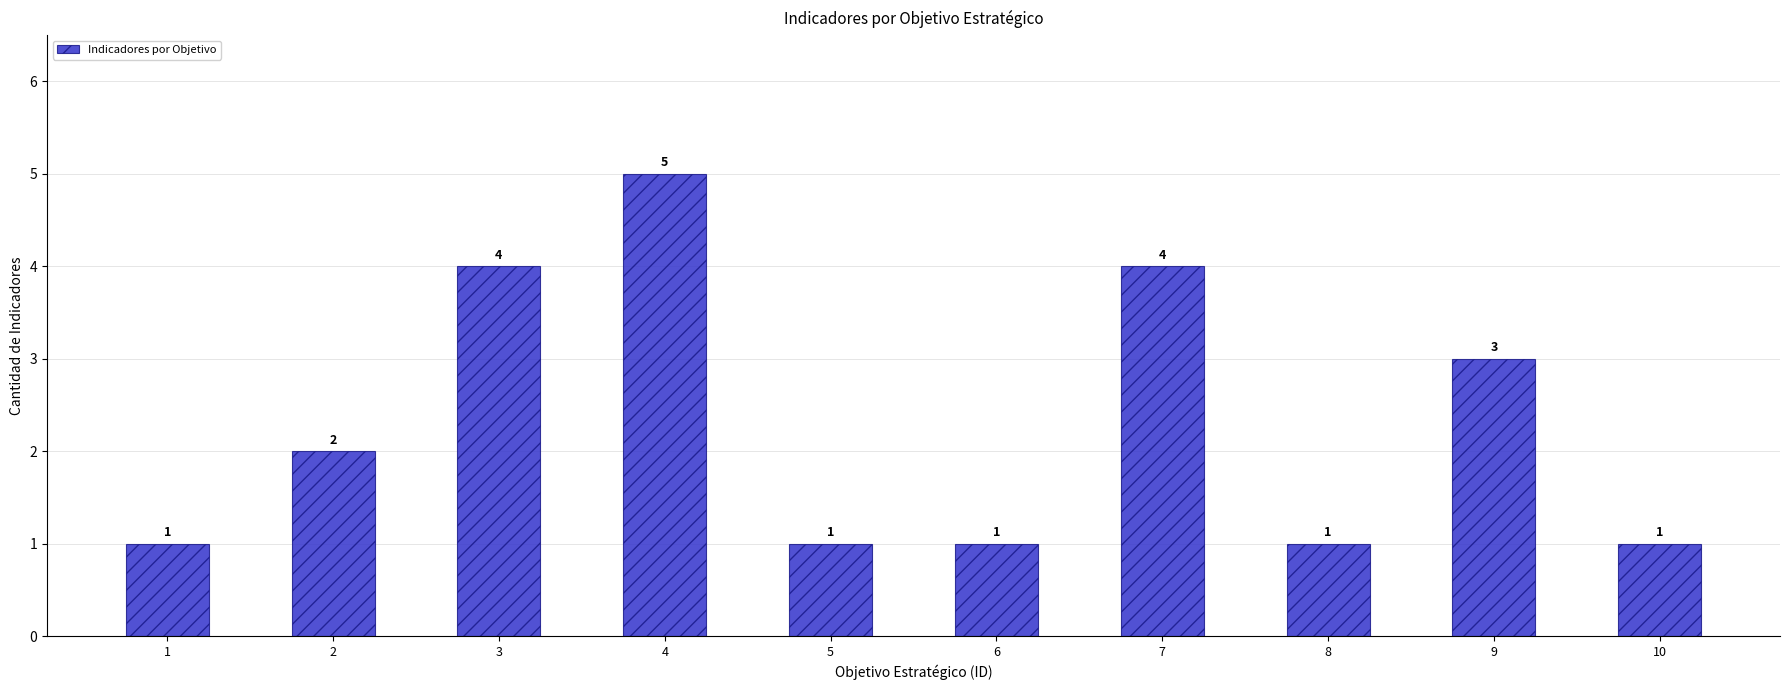

The value at 1 is 1. True or false?

True